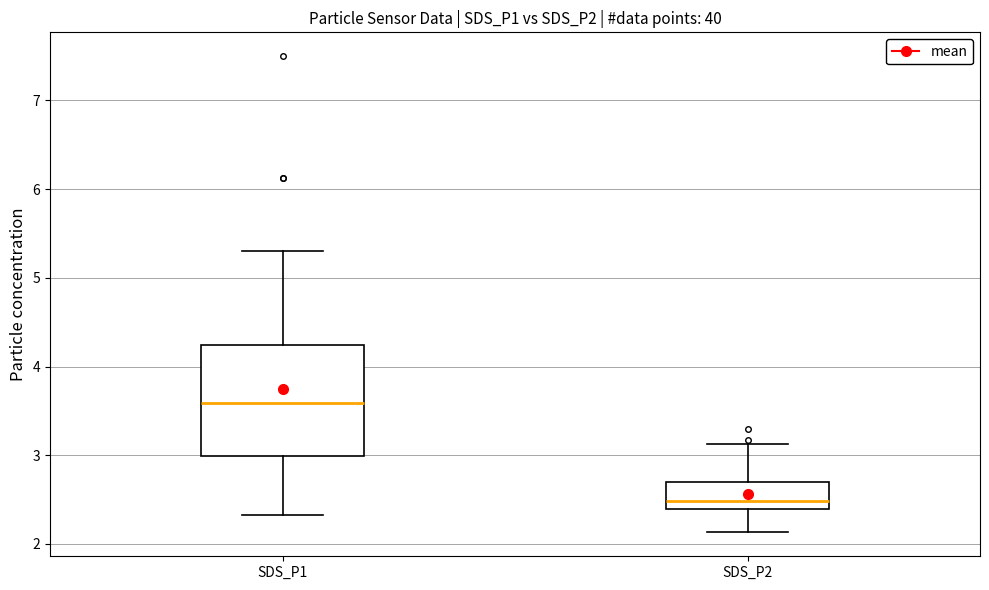

Reading left to right, read every box against the y-axis: the position of its median line, the range the box covers, and the ends of its whiskers. The values are not printed on the chart, so give them approximately, as read against the axis.

SDS_P1: median 3.6, box 3.0 to 4.2, whiskers 2.3 to 5.3
SDS_P2: median 2.5, box 2.4 to 2.7, whiskers 2.1 to 3.1